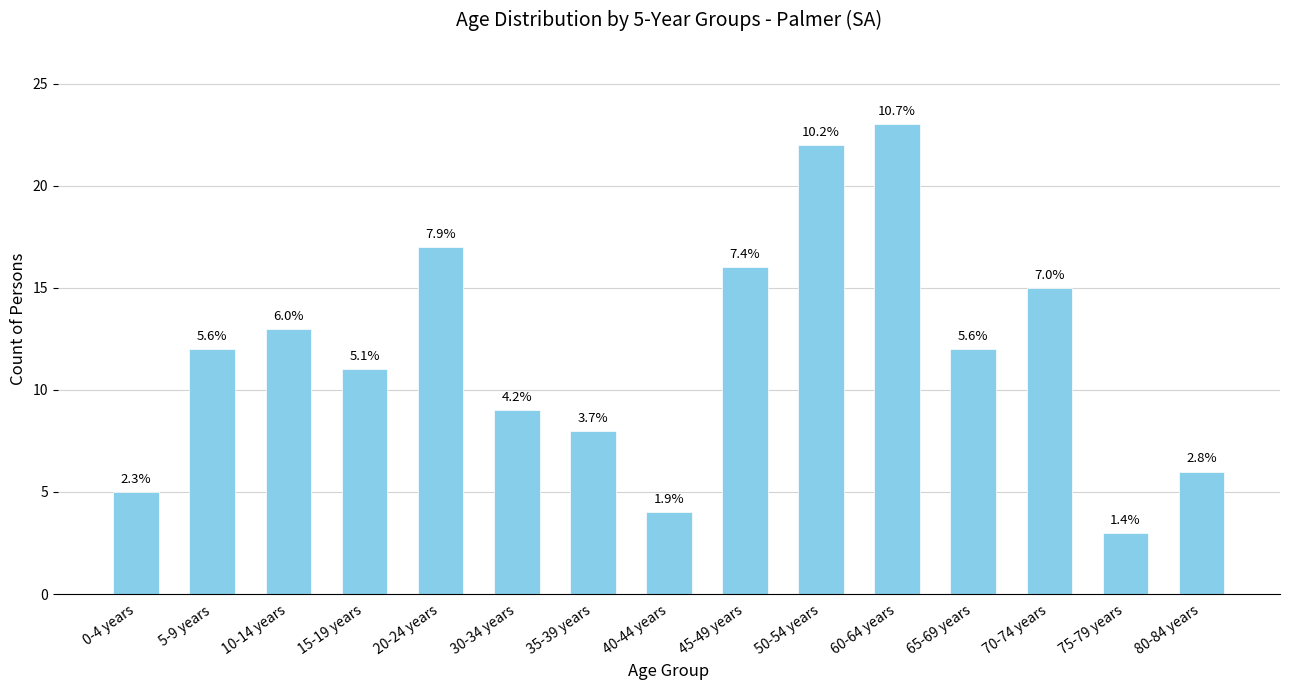

What is the difference between the values at 50-54 years and 15-19 years?

11